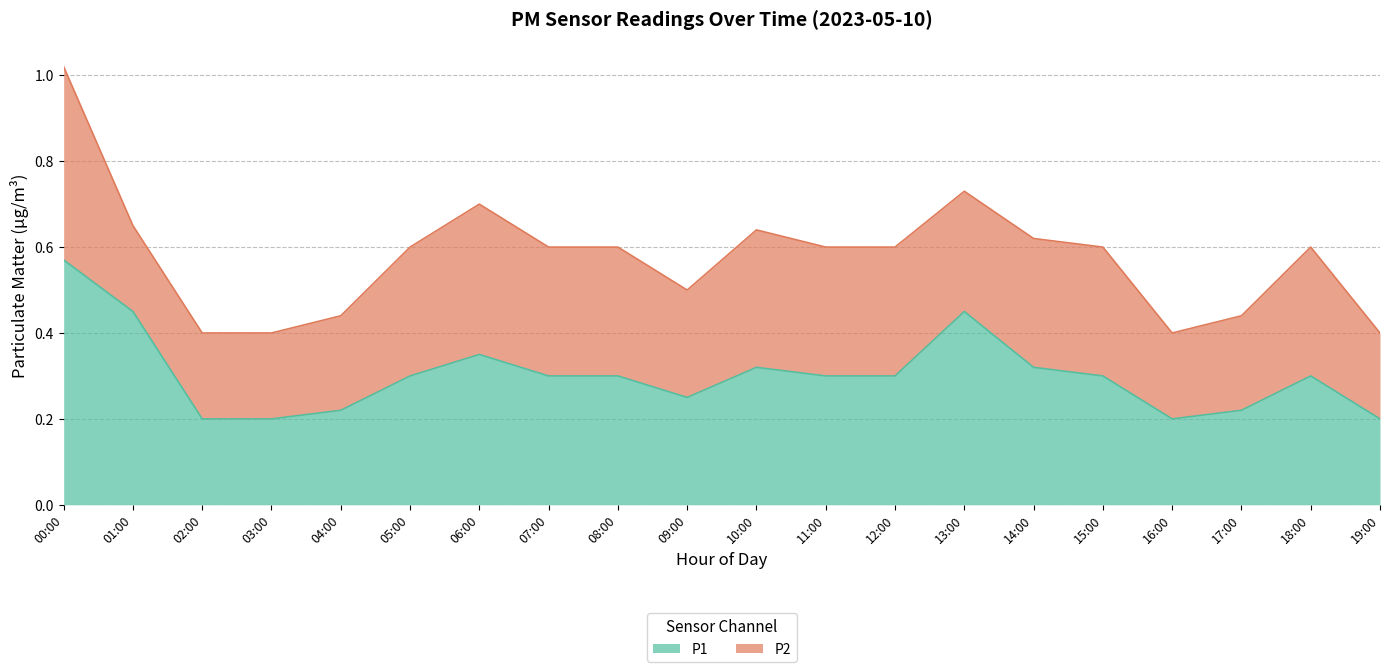

List the labels in order of value, largest first.

00:00, 01:00, 13:00, 06:00, 10:00, 14:00, 05:00, 07:00, 08:00, 11:00, 12:00, 15:00, 18:00, 09:00, 04:00, 17:00, 02:00, 03:00, 16:00, 19:00